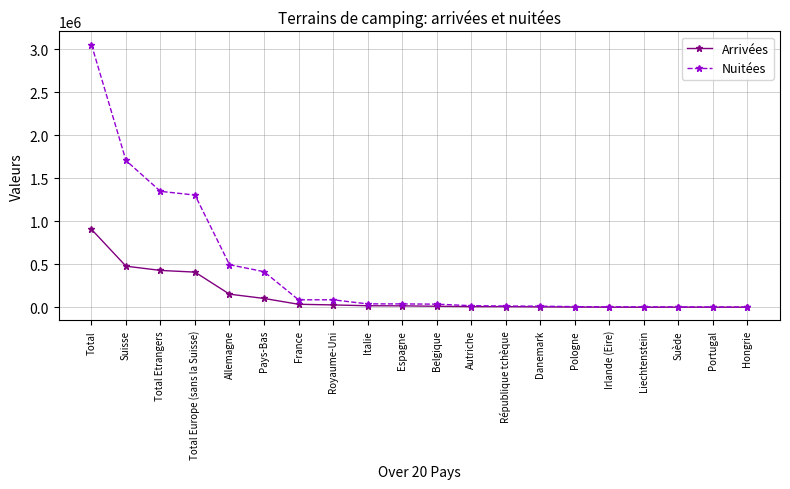

List the series in order of their overall mean, lowest first.

Arrivées, Nuitées